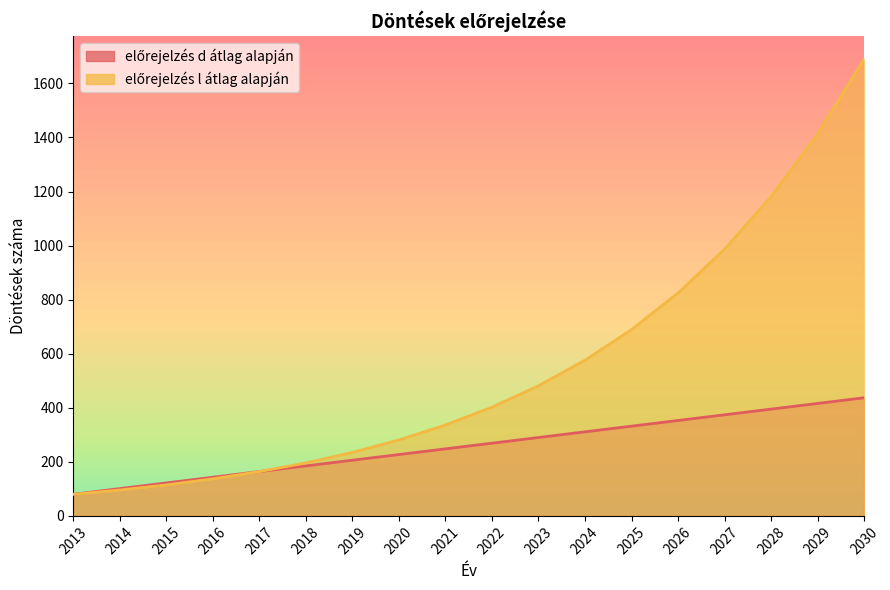

What is the value of the előrejelzés d átlag alapján point at the 17th from the left?

416.0